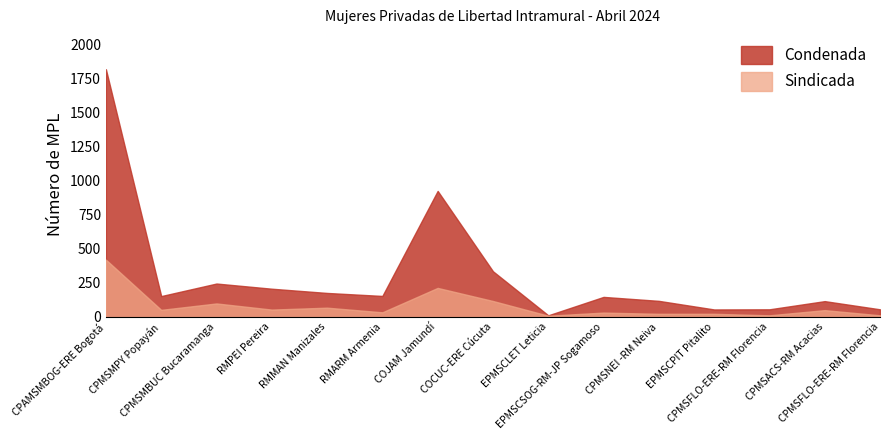

List the series in order of their peak value, lowest first.

Sindicada, Condenada